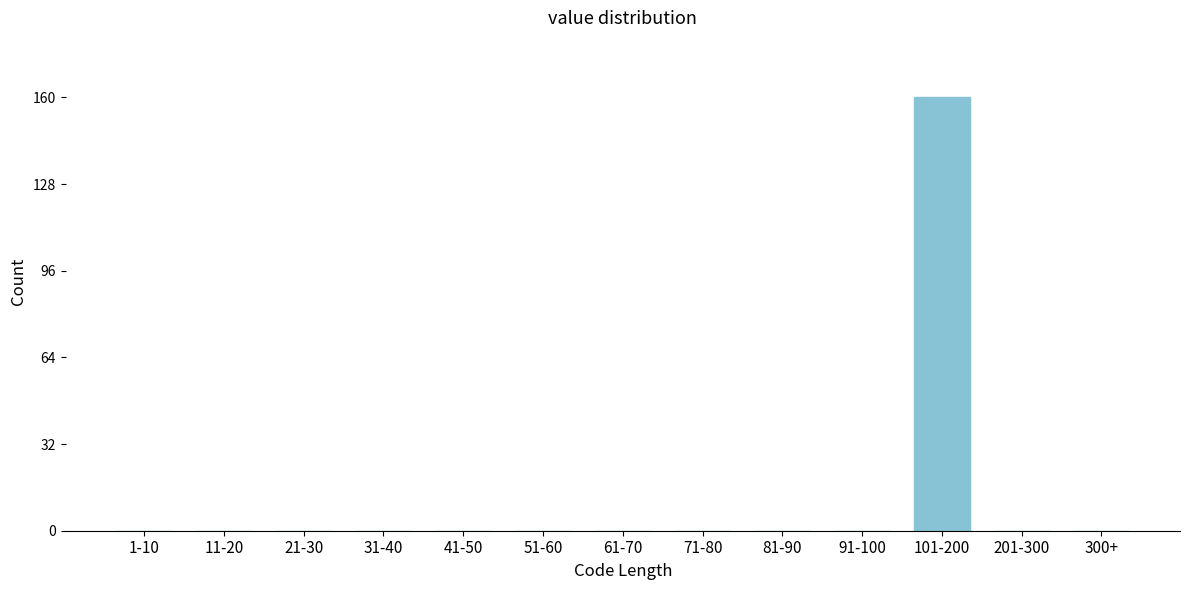

Reading left to right, list all the values displayed in this chart.

1-10=0	11-20=0	21-30=0	31-40=0	41-50=0	51-60=0	61-70=0	71-80=0	81-90=0	91-100=0	101-200=160	201-300=0	300+=0